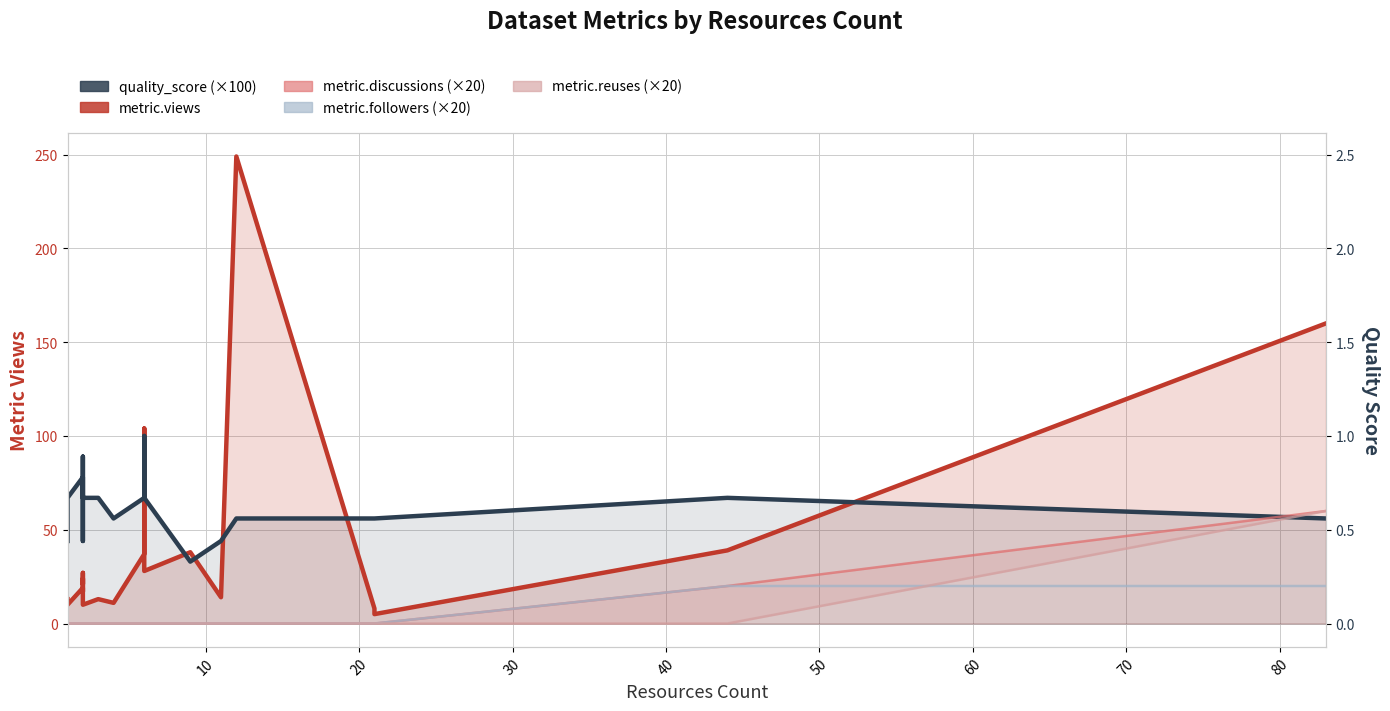

Is it true that metric.reuses (×20) equals 20.8 at 18?

False